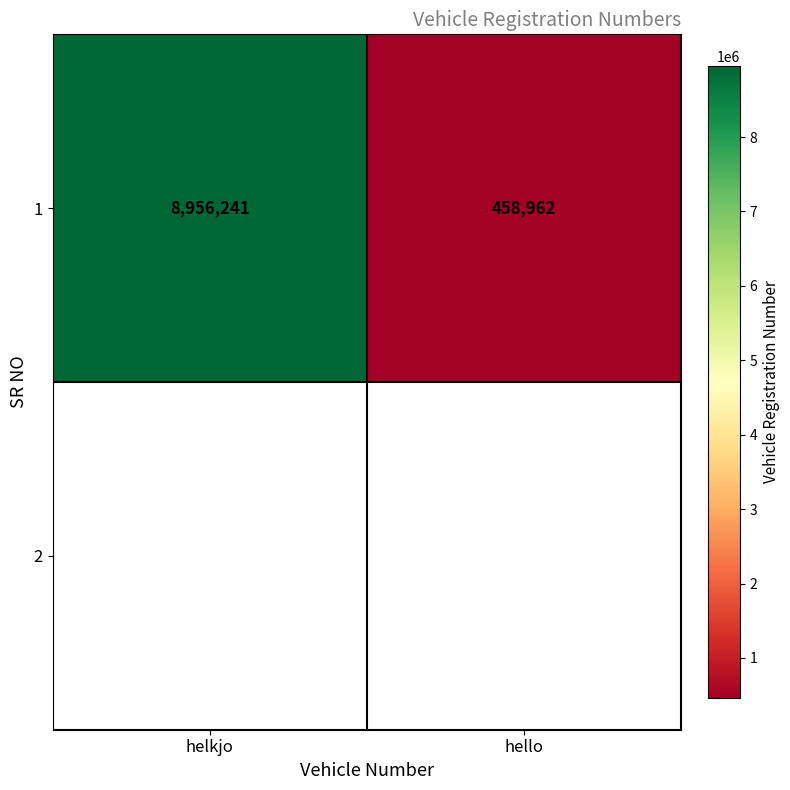

How many values are between 458962 and 8956241?

2